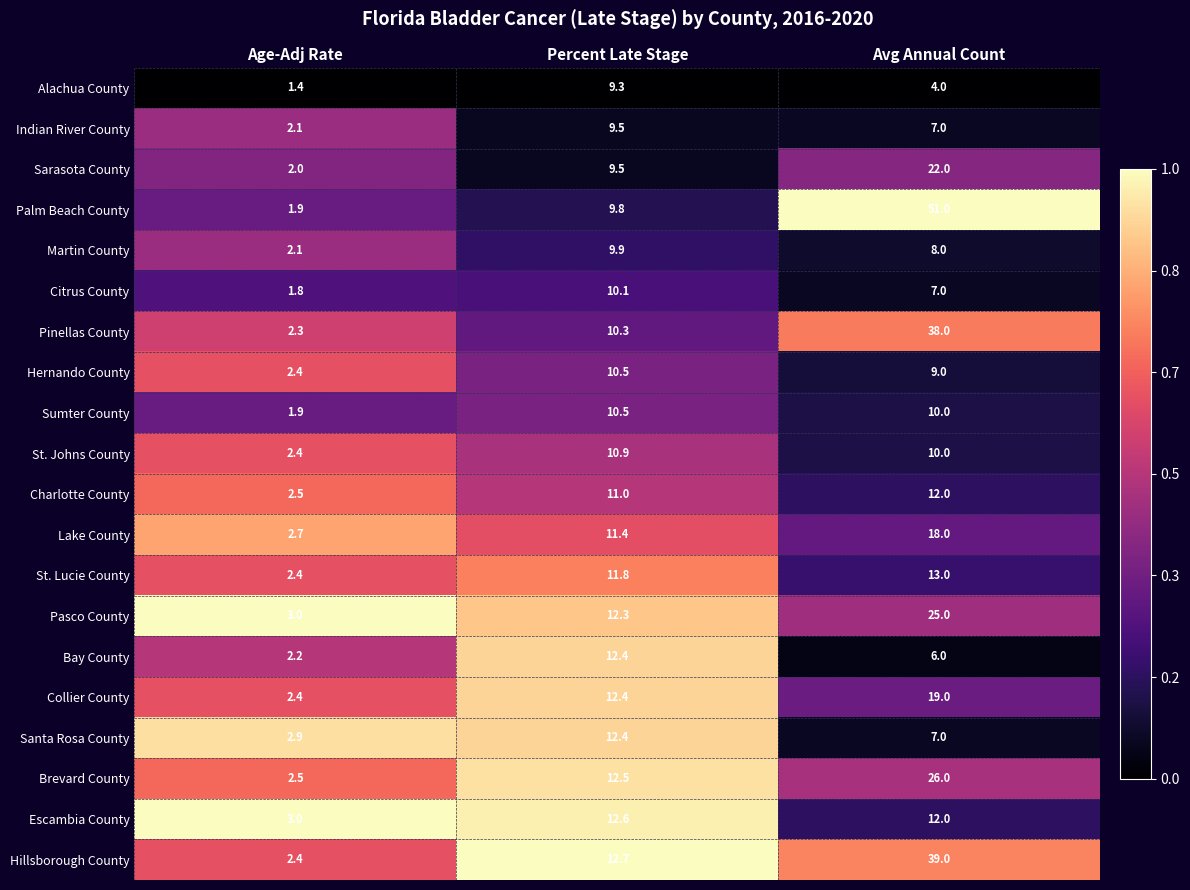

True or false: Sumter County has a value of 10.0 at Avg Annual Count.

True